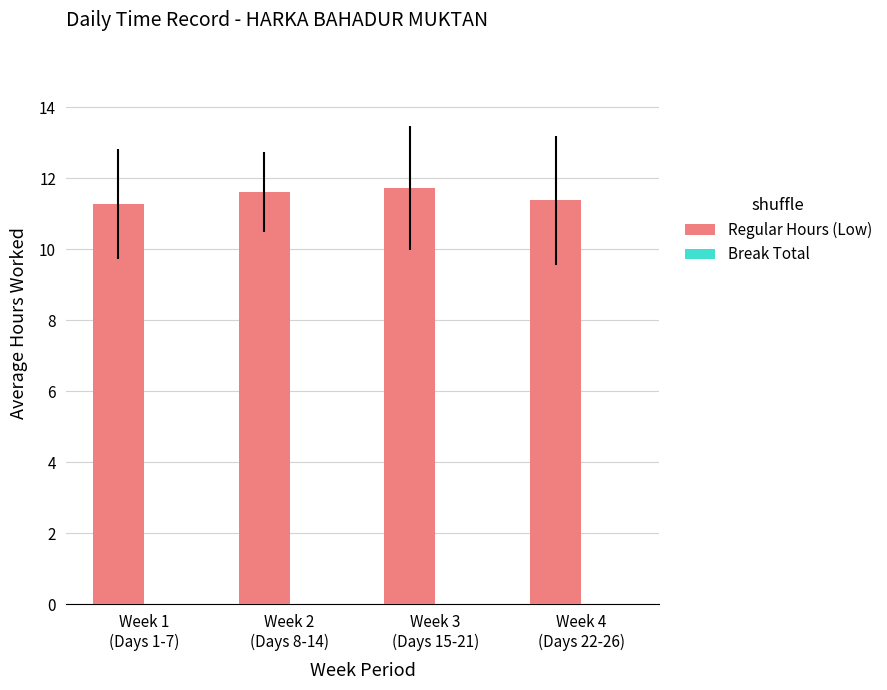

What is the sum of all values?

46.0